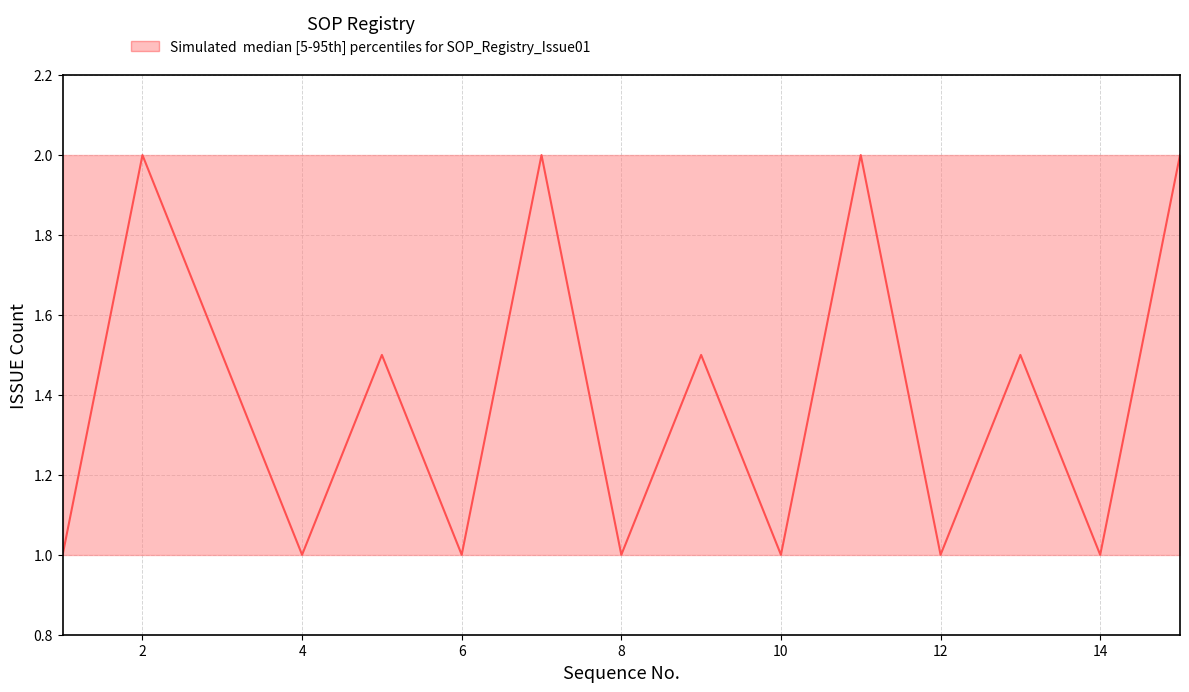

What is the smallest value displayed?

1.0